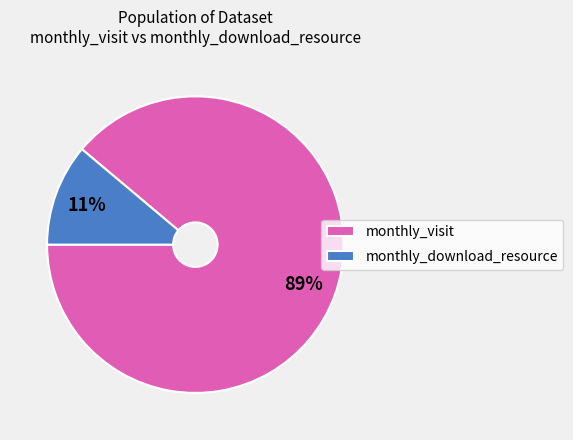

To the nearest percent, what portion does monthly_visit represent?

89%